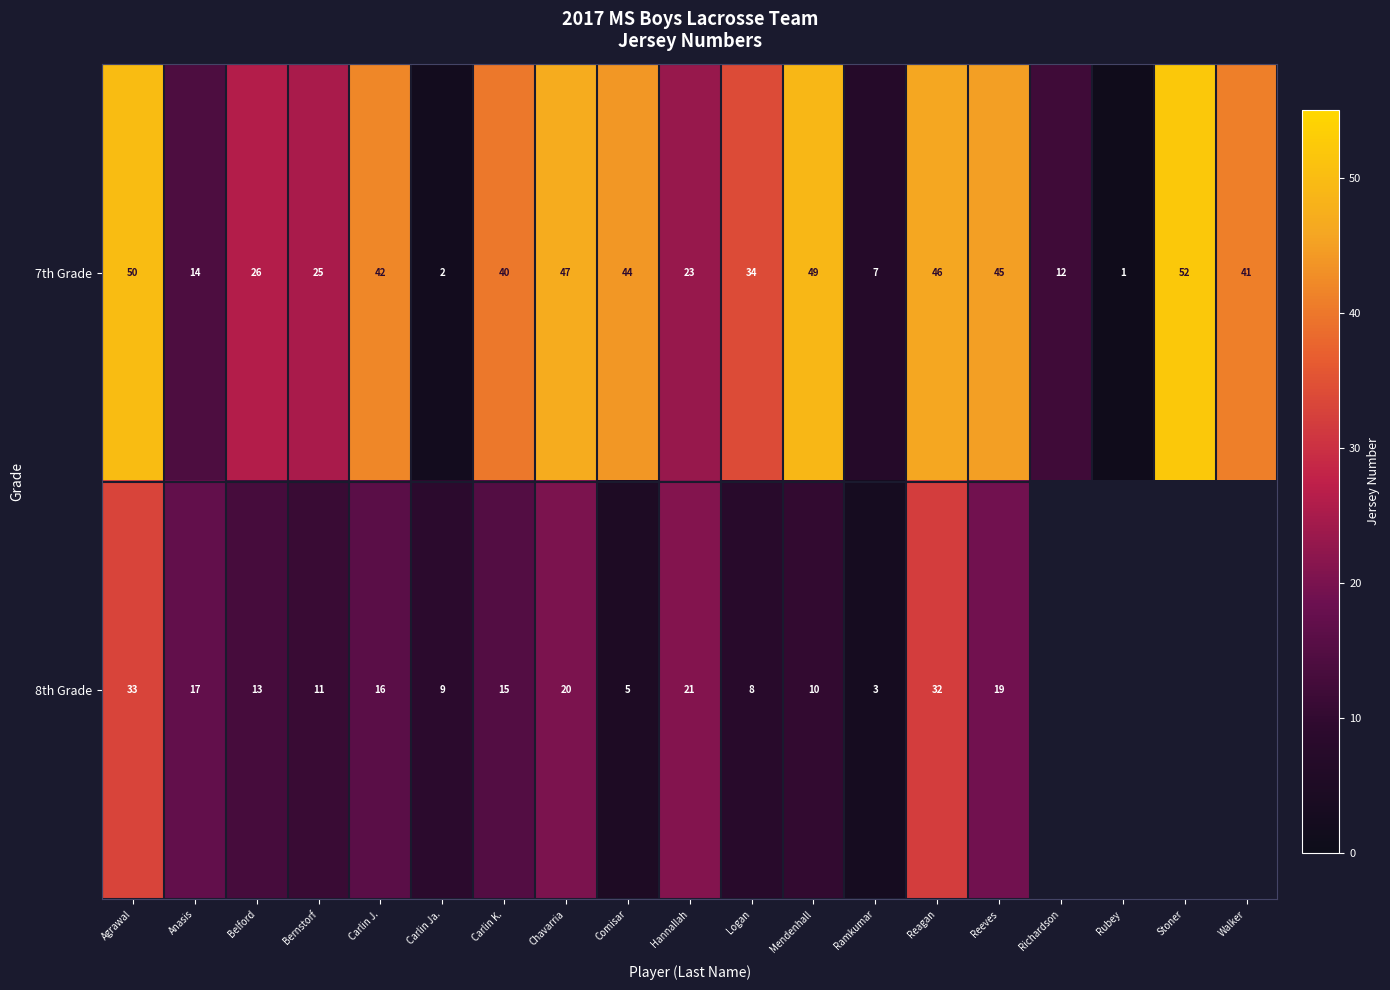

At which category is the sum across all series the highest?

Agrawal